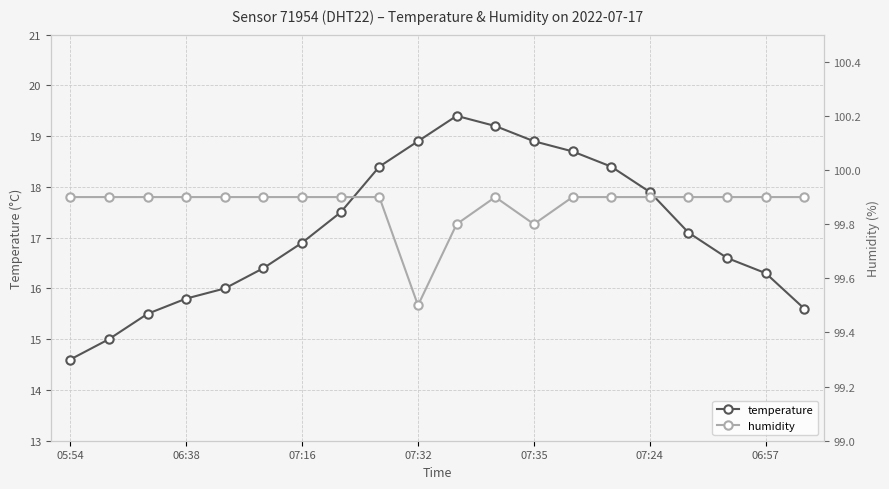

True or false: temperature has more than 2 points higher than both neighbors.

False